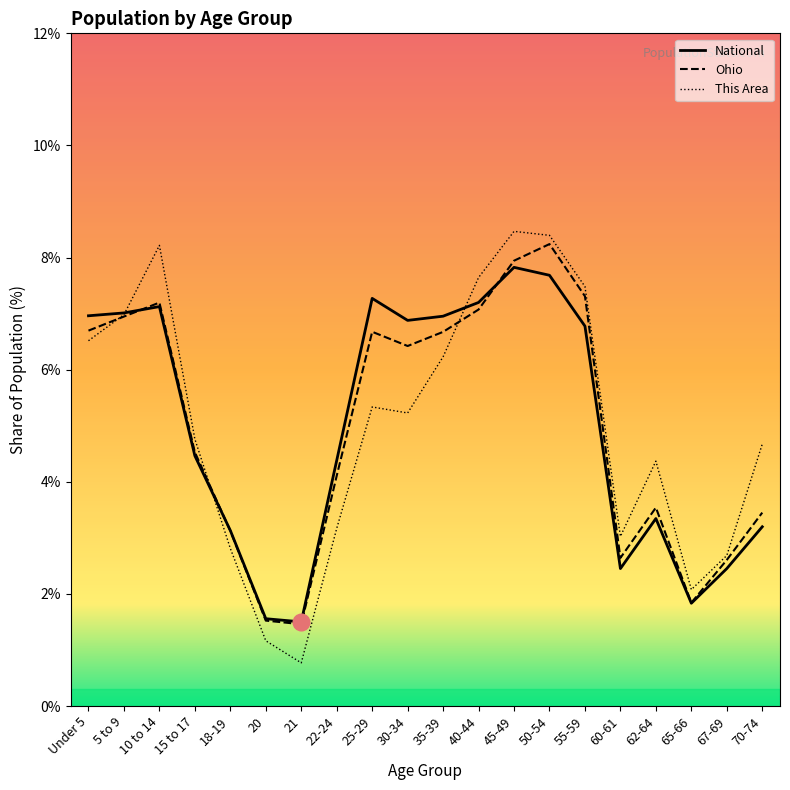

True or false: This Area and Ohio intersect in this chart.

True